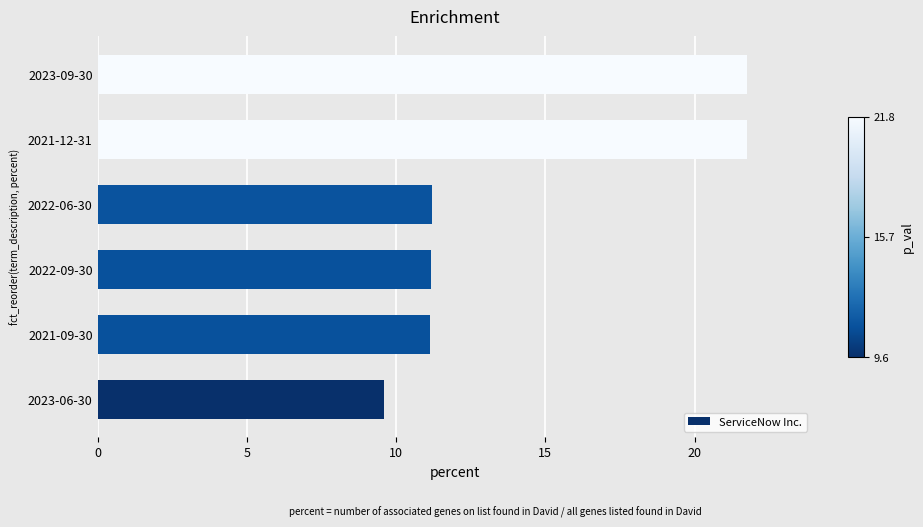

Reading bottom to top, transcribe all the data shown in this chart.

2023-06-30=9.6	2021-09-30=11.2	2022-09-30=11.2	2022-06-30=11.2	2021-12-31=21.8	2023-09-30=21.8